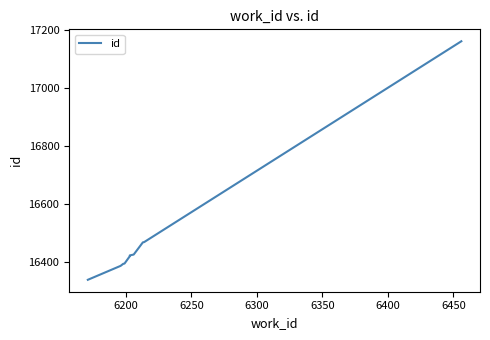

How many lines are shown in the chart?

1